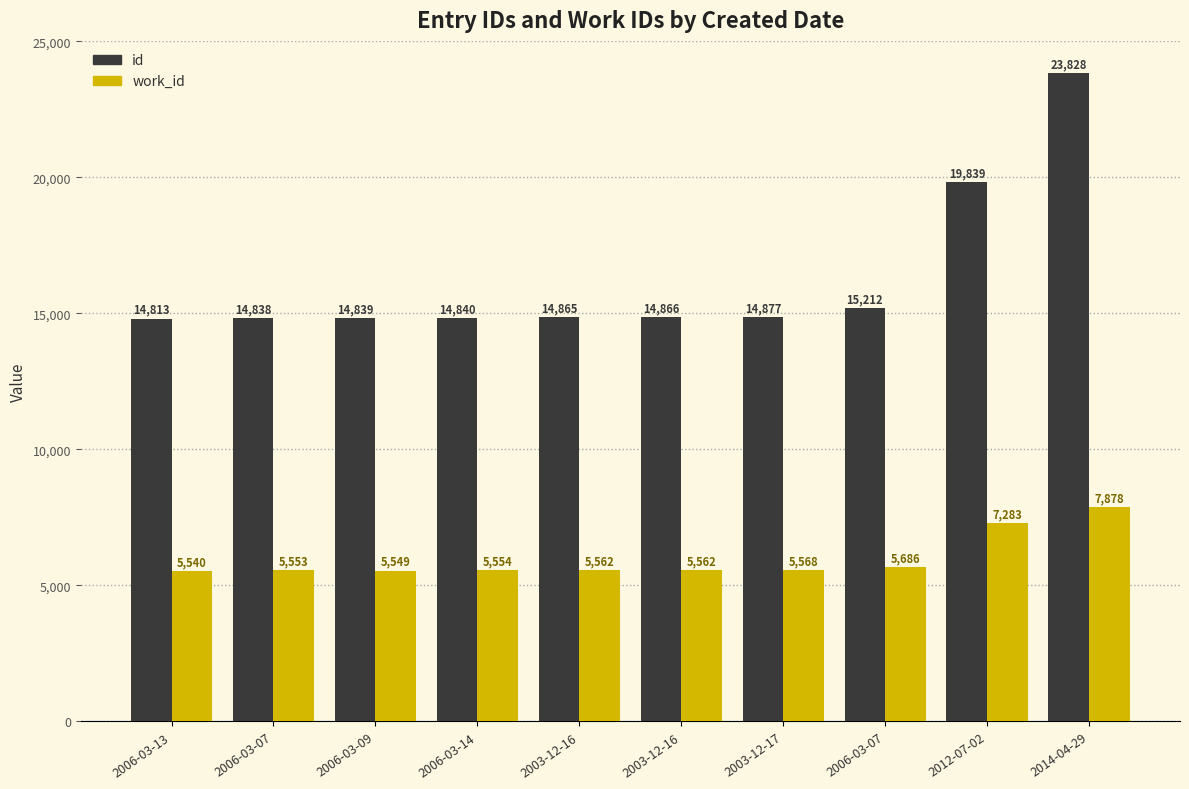

Where does the id series first go above 14866?

2003-12-17